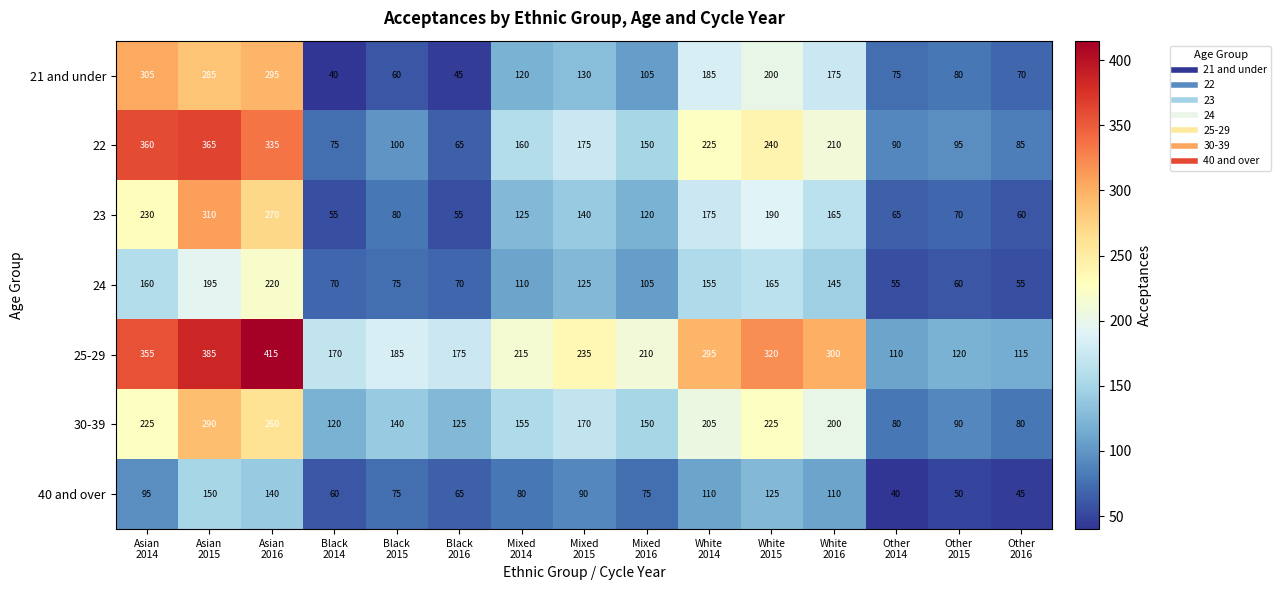

What is the difference between the maximum and minimum values in the 25-29 series?

305